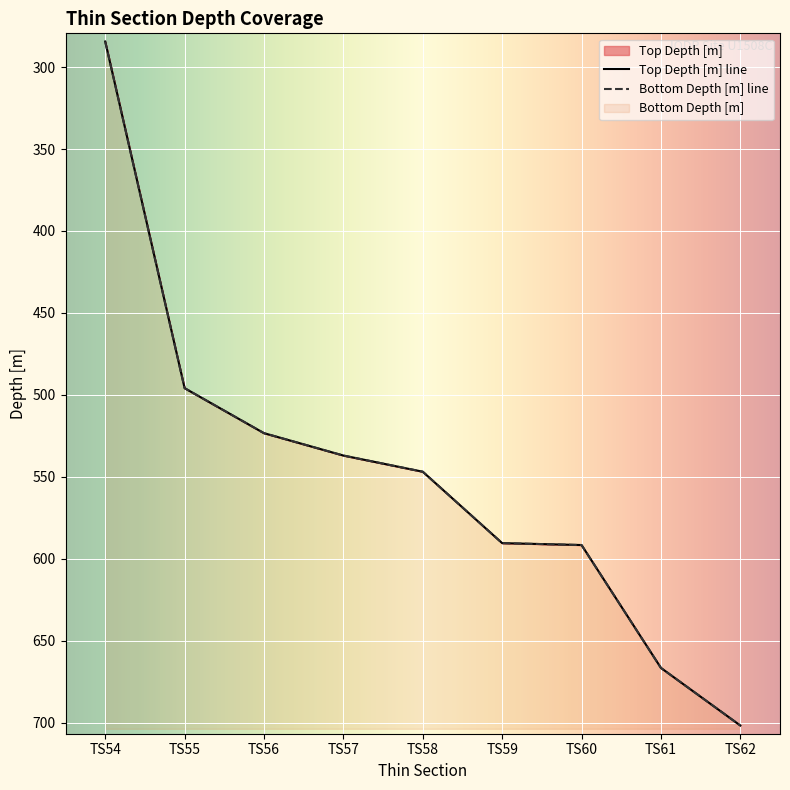

Does the chart display data point markers on the line(s)?

No